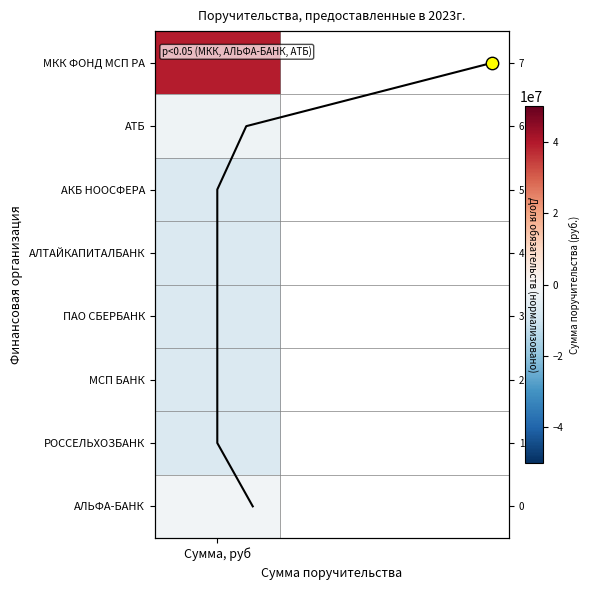

At which label is the value closest to 3?

Сумма, руб